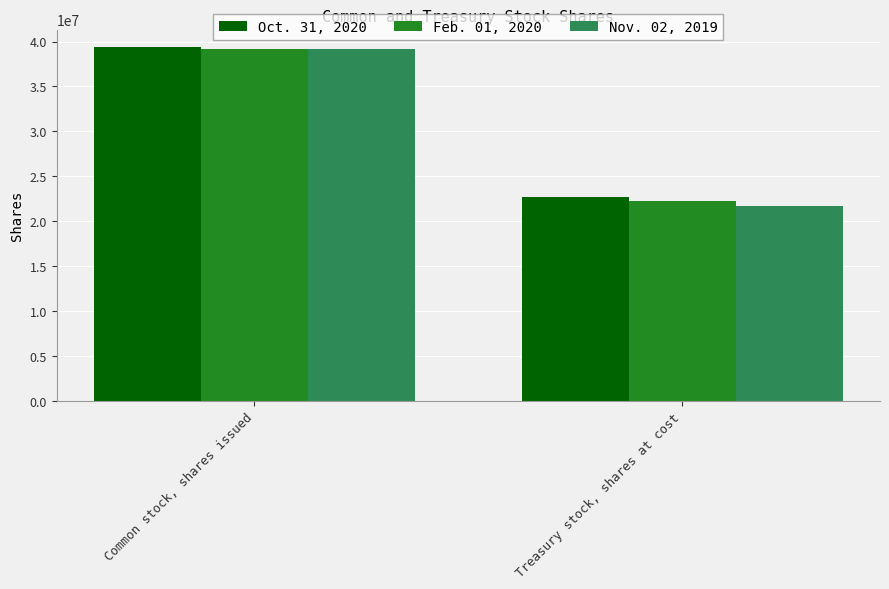

What position from the left is Common stock, shares issued?

1